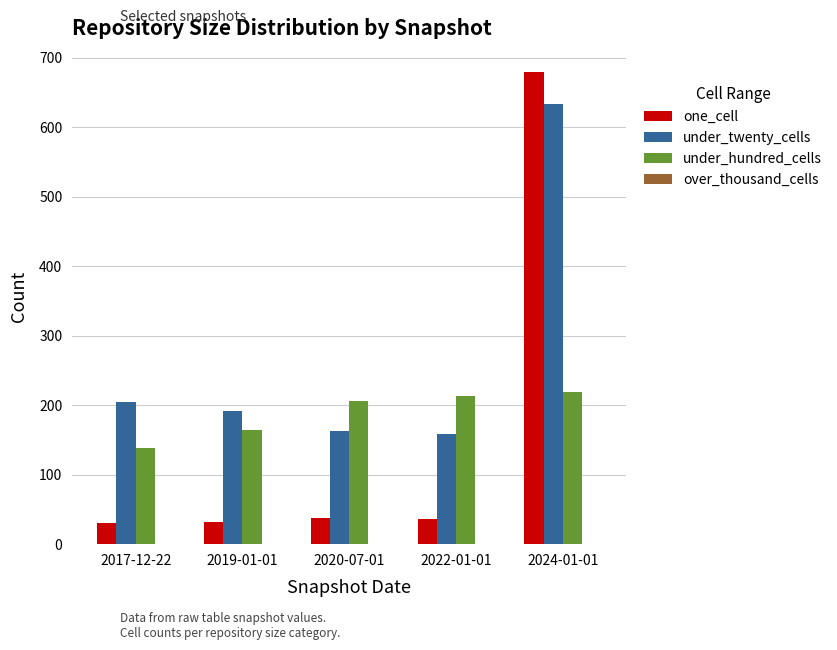

What is the sum of the one_cell values at 2022-01-01 and 2024-01-01?

715